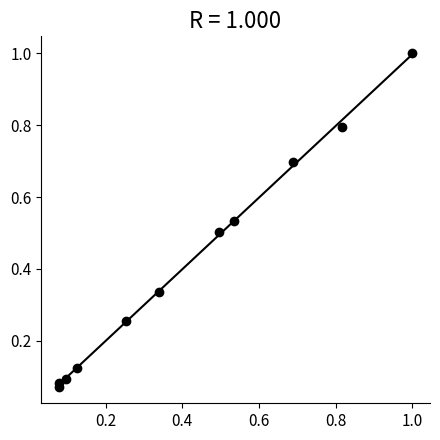

What is the range of Y values (max minus min)?

0.9